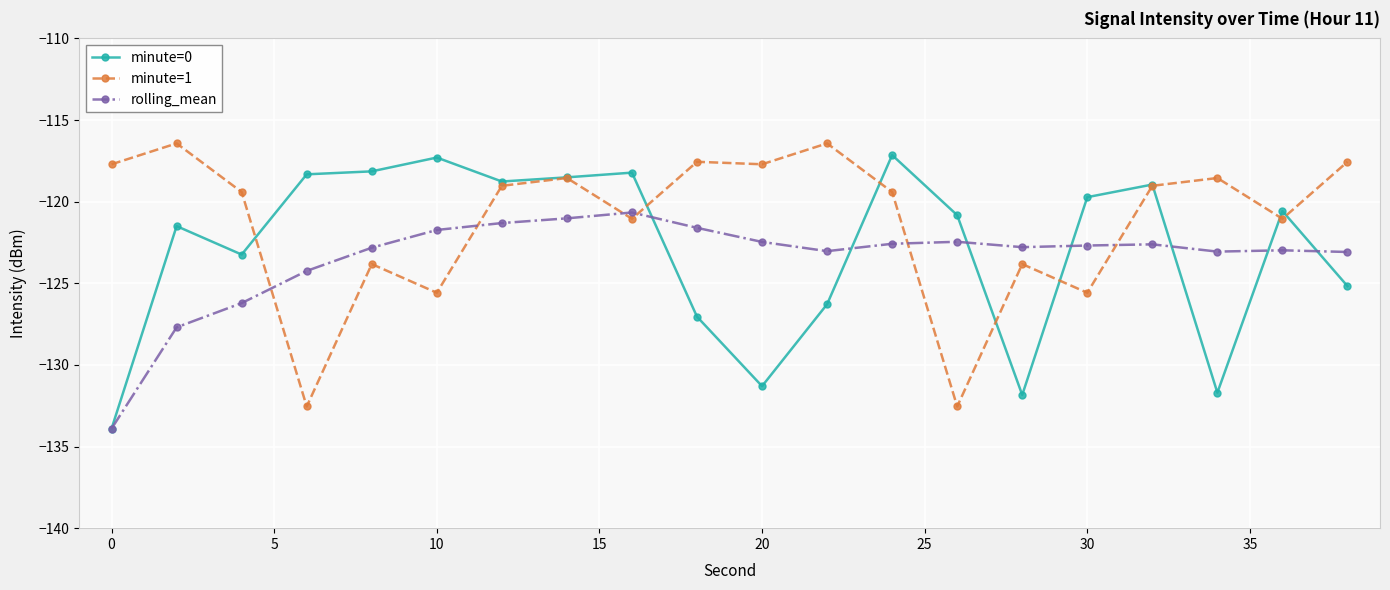

After their last crossing, which series has the higher values: minute=1 or minute=0?

minute=1